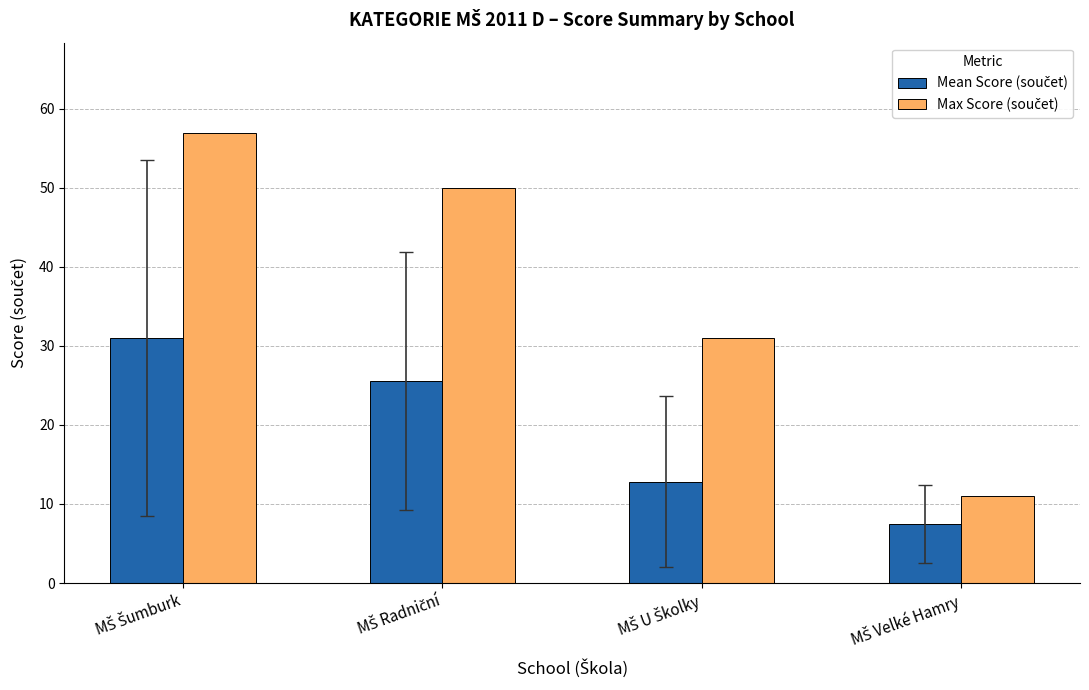

At how many categories does at least one series exceed 20?

3